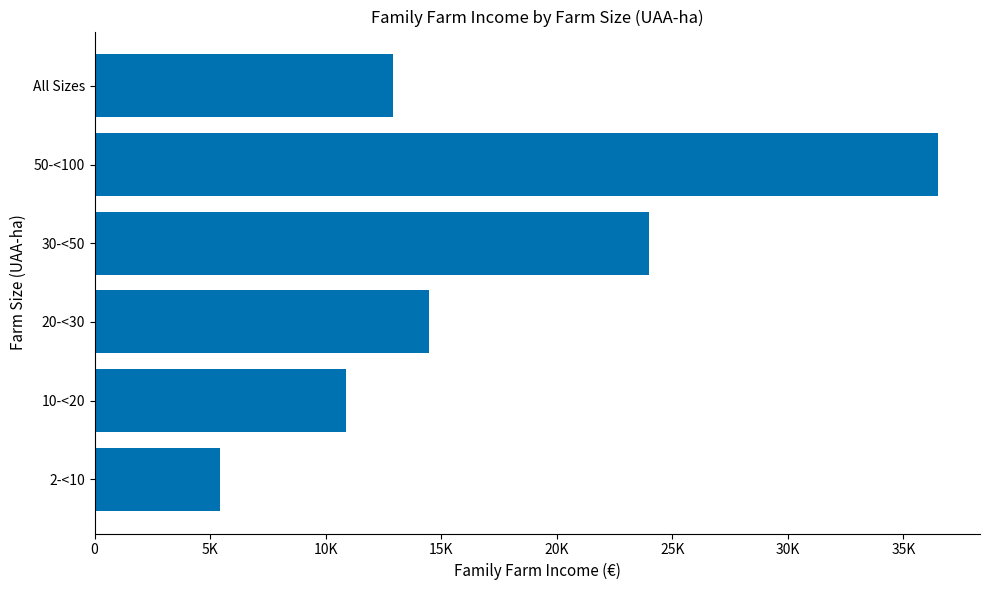

Are the bars horizontal?

Yes